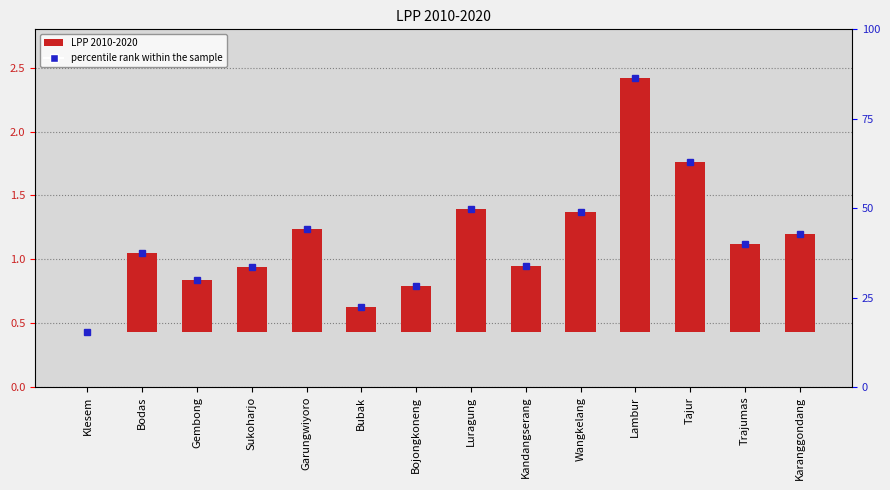

Does the chart contain stacked bars?

No